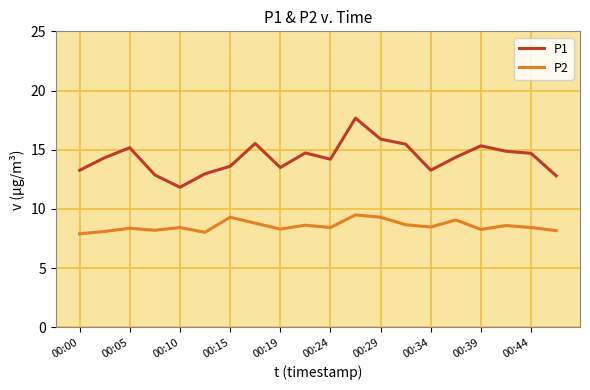

At how many categories does at least one series exceed 16?

1